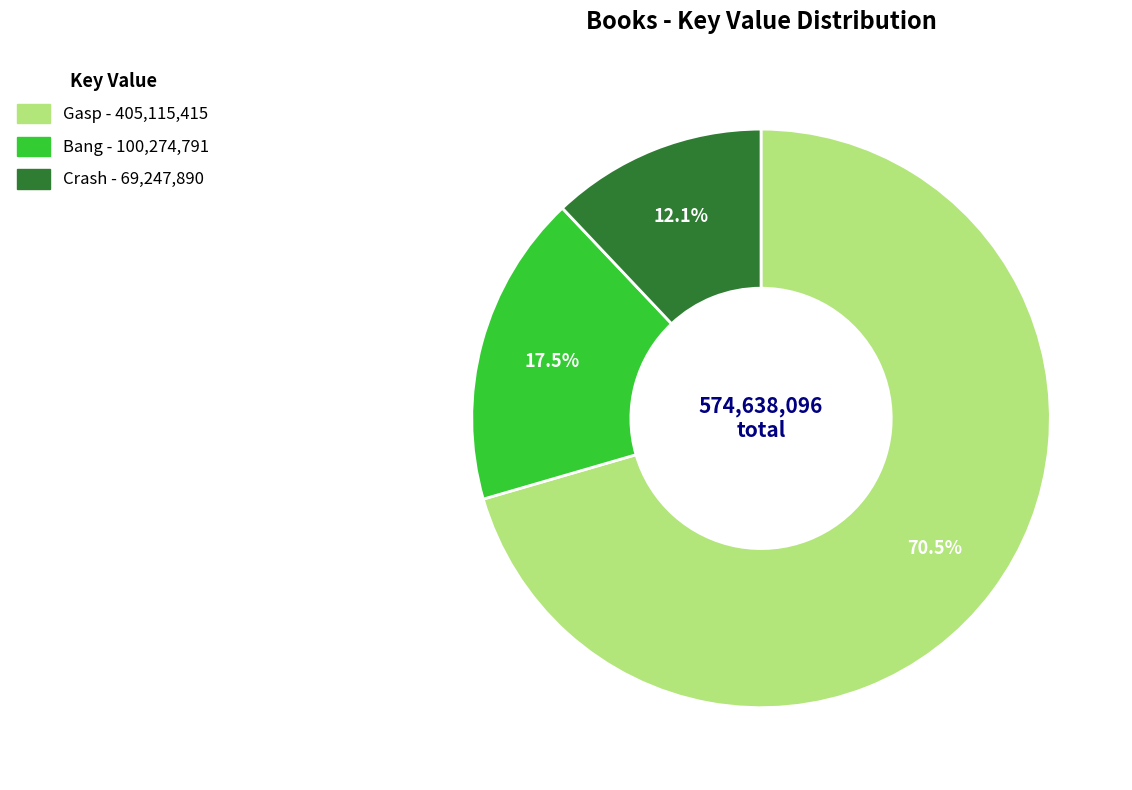

Which has a higher value, Bang or Gasp?

Gasp